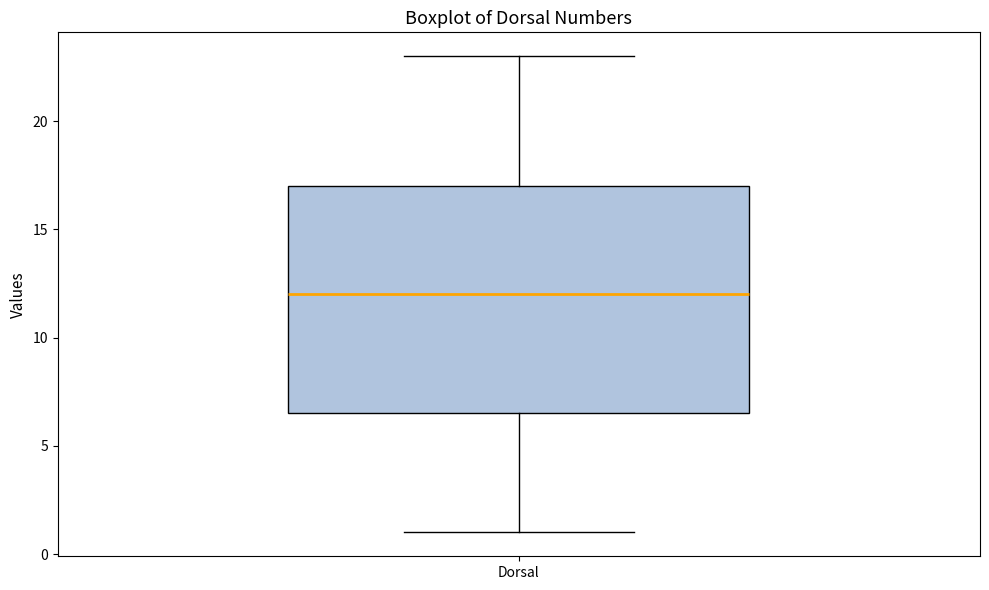

Read this box plot against the y-axis: the position of the median line, the range covered by the box, and the ends of both whiskers. The values are not printed on the chart, so give them approximately, as read against the axis.

median 12.0, box 6.5 to 17.0, whiskers 1.0 to 23.0